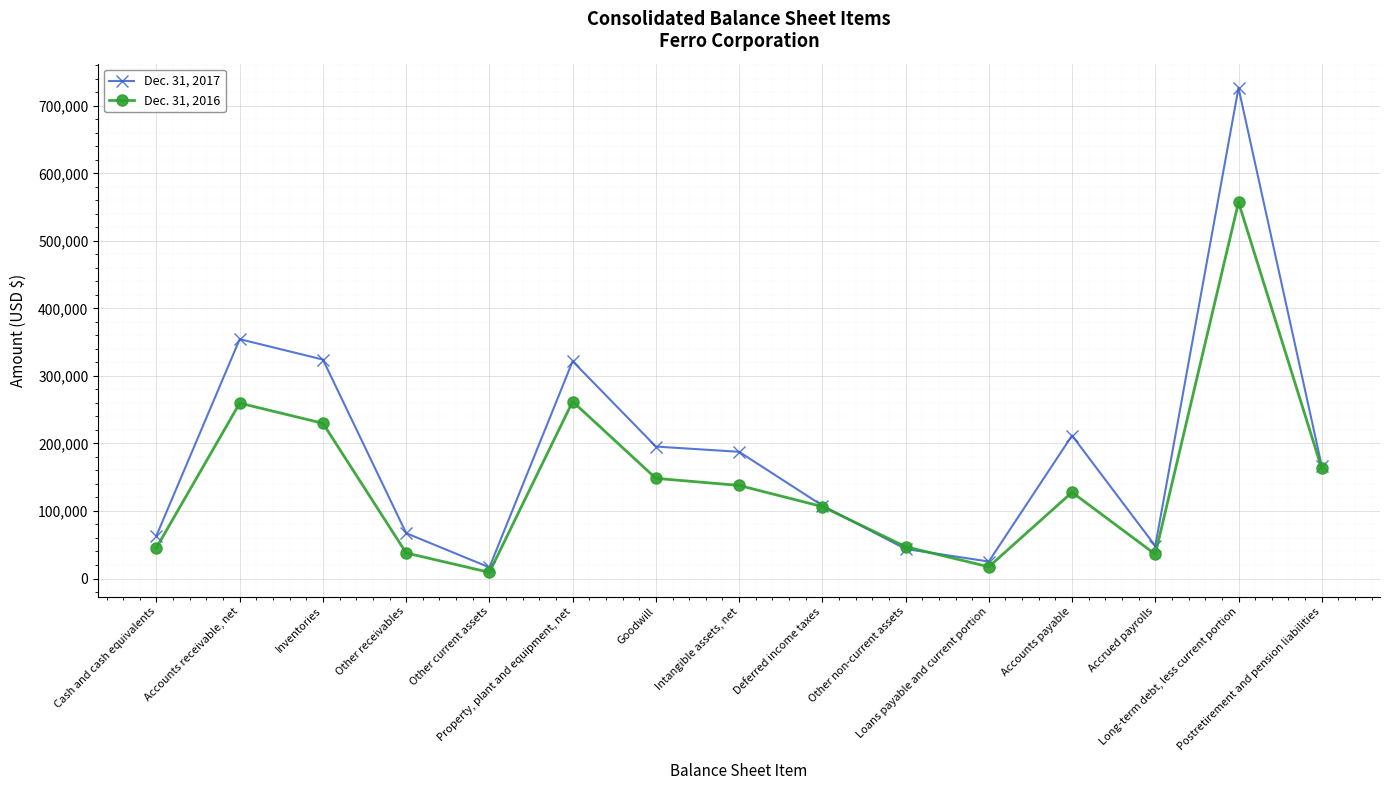

At which label is Dec. 31, 2016 closest to 283131?

Property, plant and equipment, net